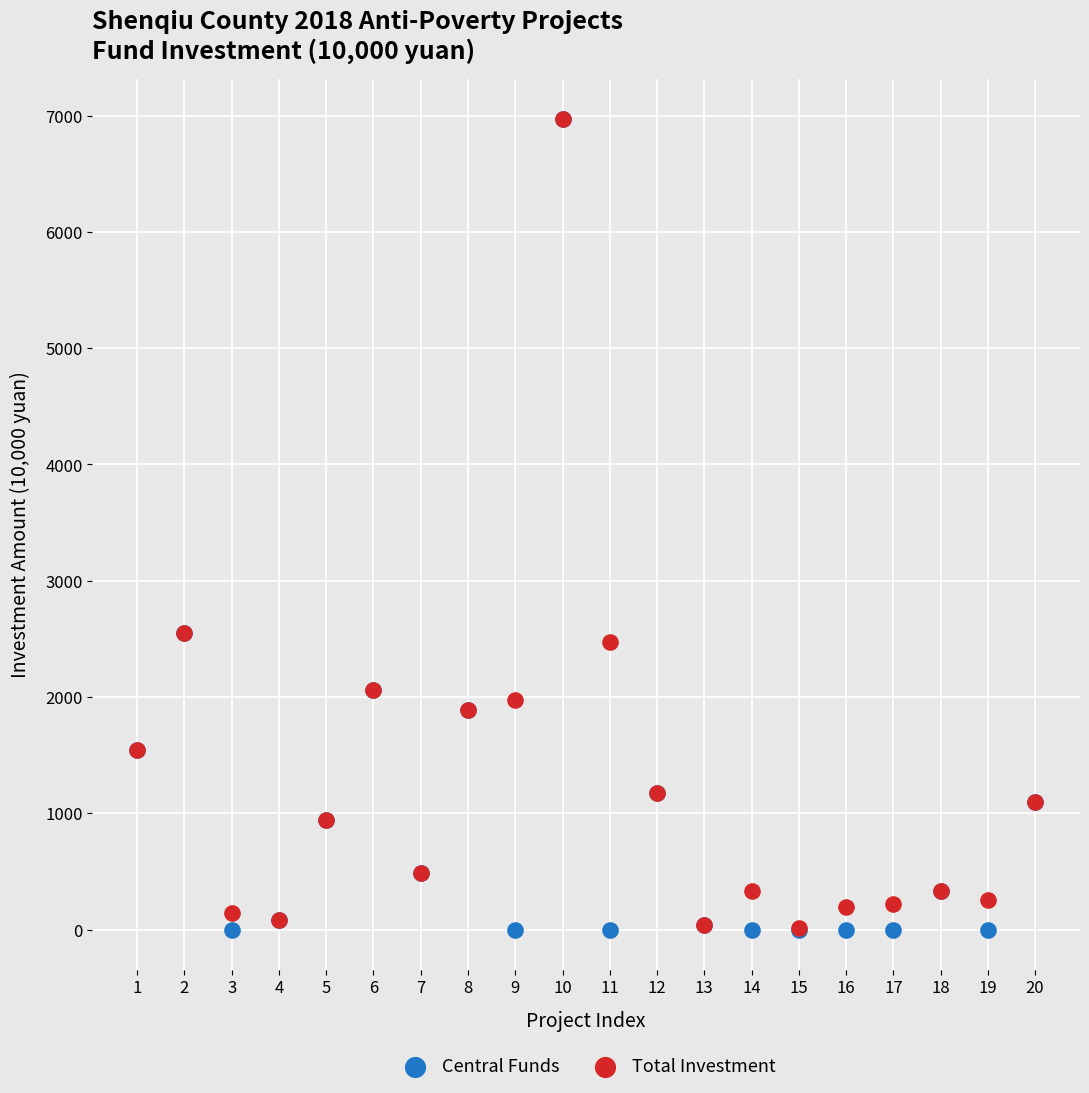

What are all the series names shown in the legend?

Central Funds, Total Investment